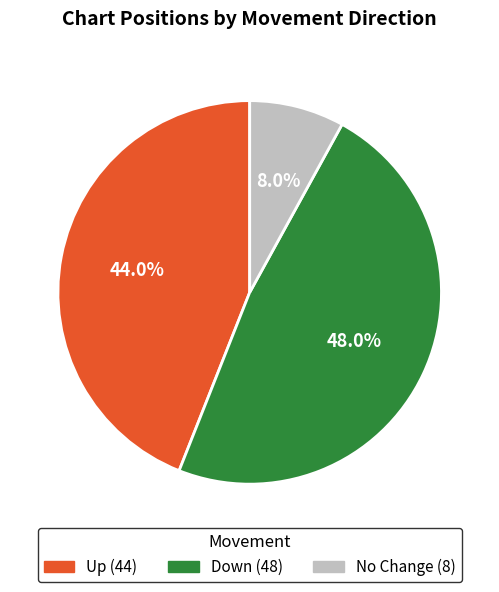

Is there a majority slice in this chart?

No